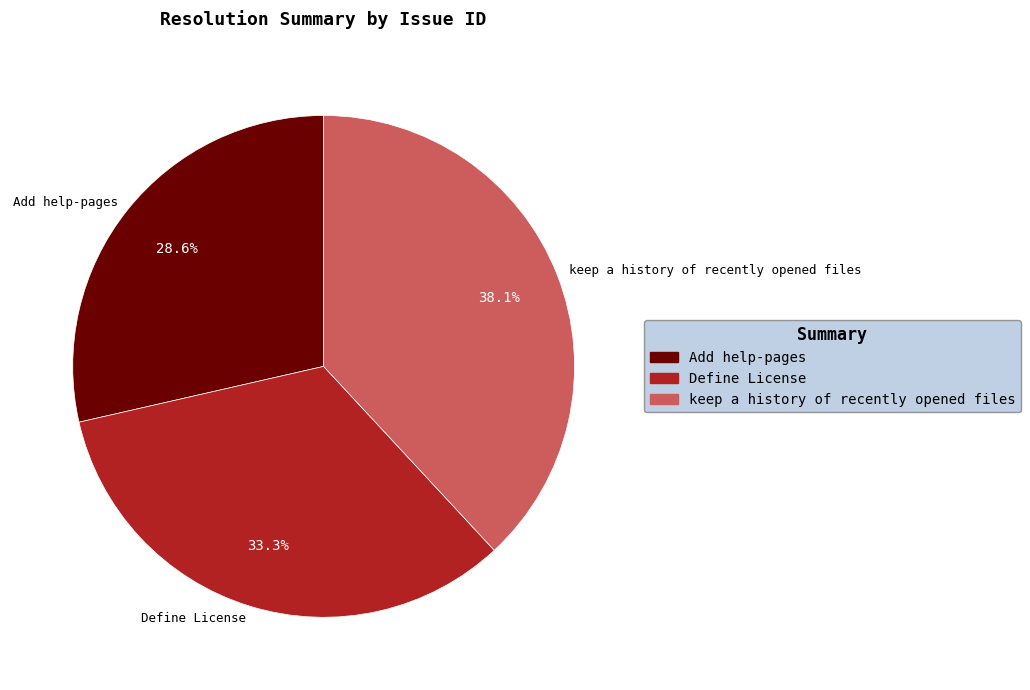

Approximately how many times larger is the value at keep a history of recently opened files compared to Define License?

1.1